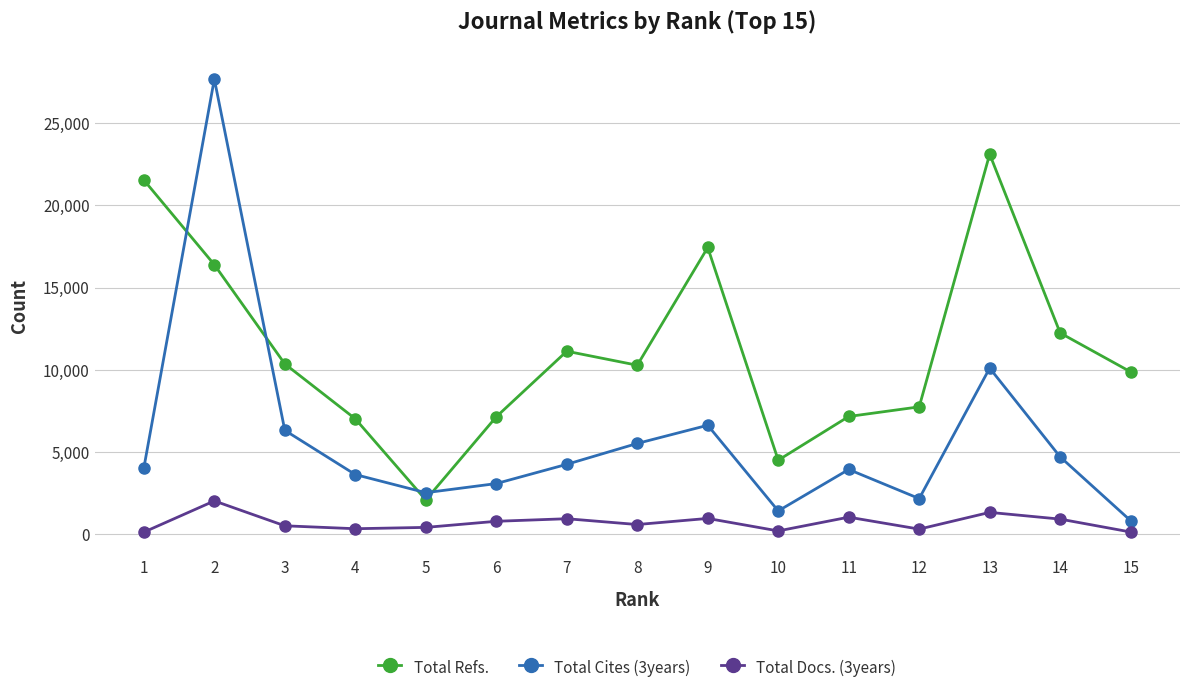

Which series has the largest total across all categories?

Total Refs.